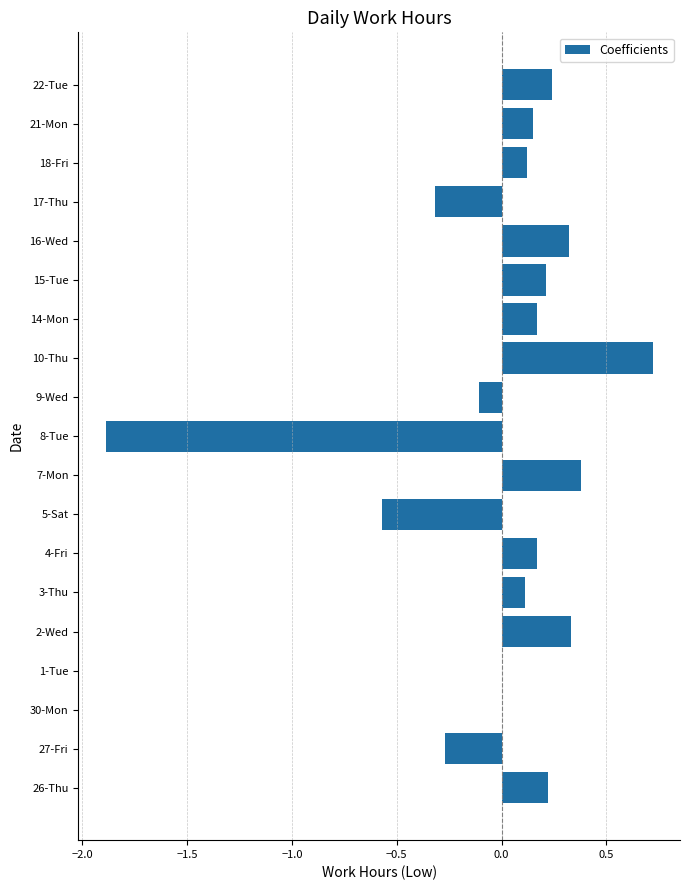

The chart shows a value of 0.7 at 10-Thu. True or false?

True